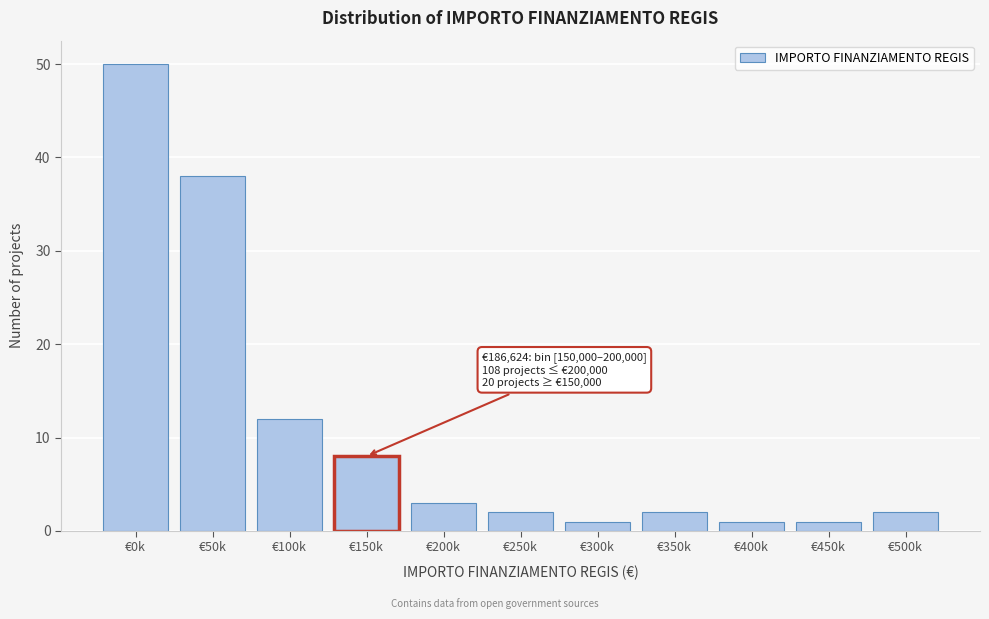

Reading left to right, extract all data points from this chart.

€0k=50	€50k=38	€100k=12	€150k=8	€200k=3	€250k=2	€300k=1	€350k=2	€400k=1	€450k=1	€500k=2